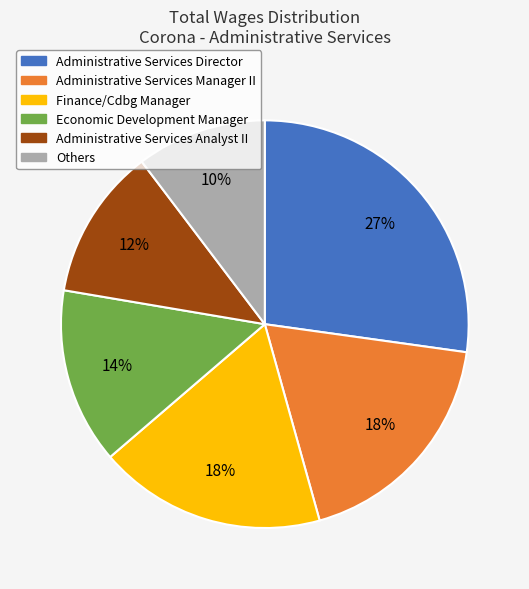

To the nearest percent, what is the average slice percentage?

17%